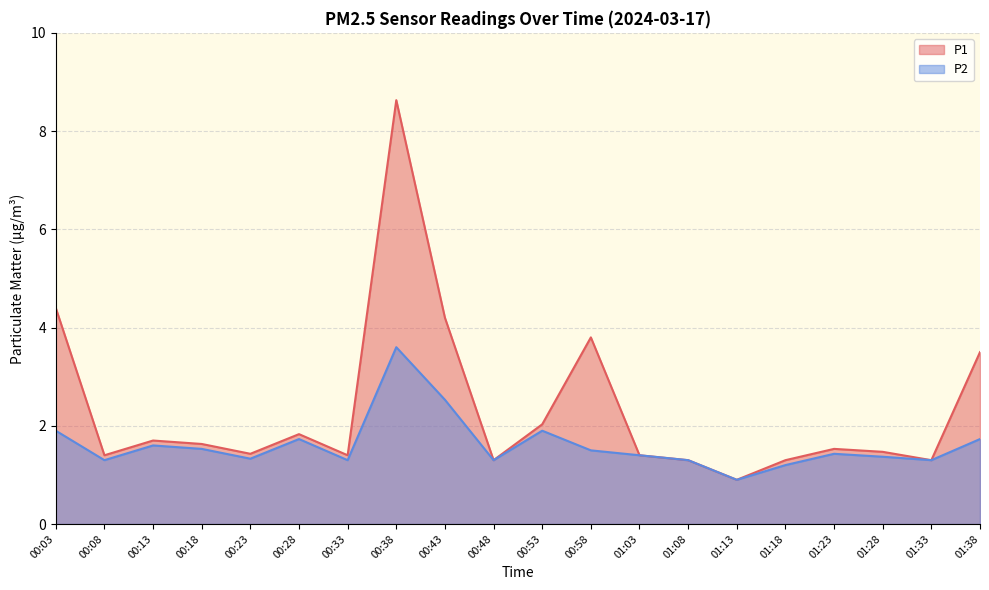

How many data points in P2 are above 1?

19